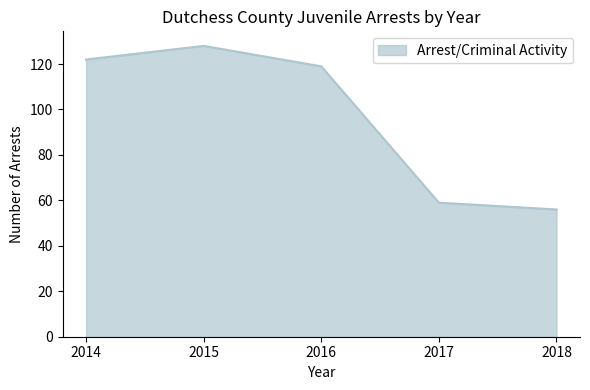

What is the ratio of the value at 2016 to the value at 2018?

2.1